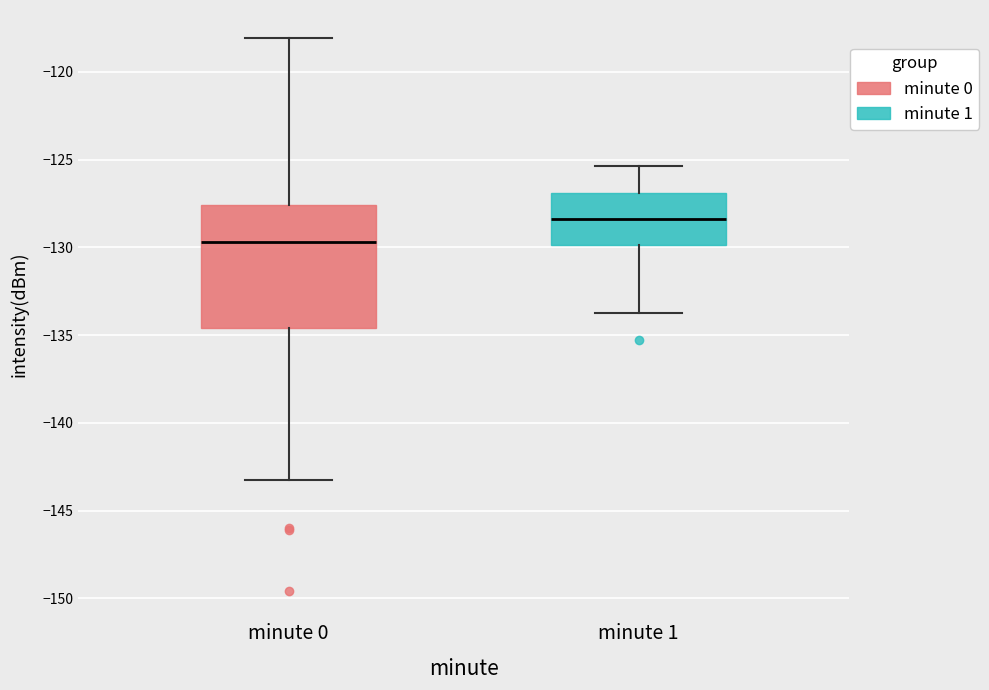

Reading left to right, transcribe this box plot: for each box, give where its median line is, the range the box spans, and where its two whiskers end, as read against the y-axis. The values are not printed on the chart, so give them approximately, as read against the axis.

minute 0: median -129.5, box -134.5 to -127.5, whiskers -143.0 to -118.0
minute 1: median -128.5, box -130.0 to -127.0, whiskers -133.5 to -125.5